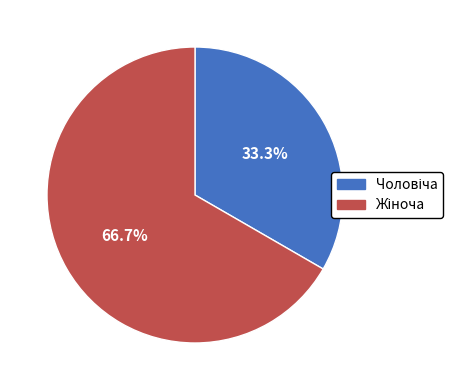

To the nearest percent, what is the difference between the largest and smallest slice percentages?

33%